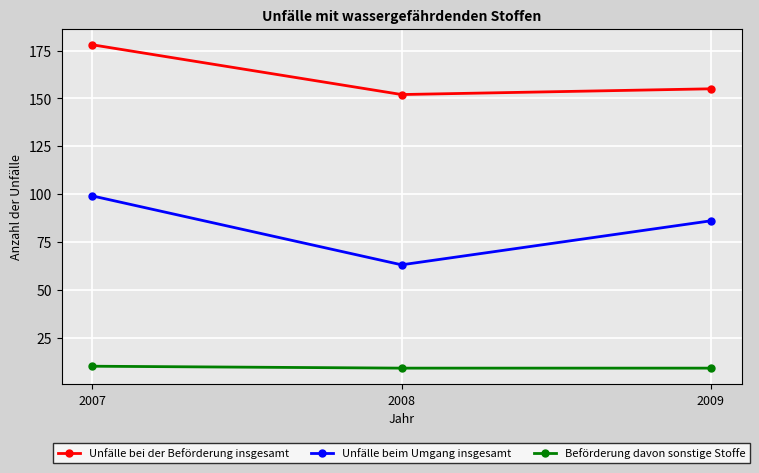

Count the number of categories in the chart.

3